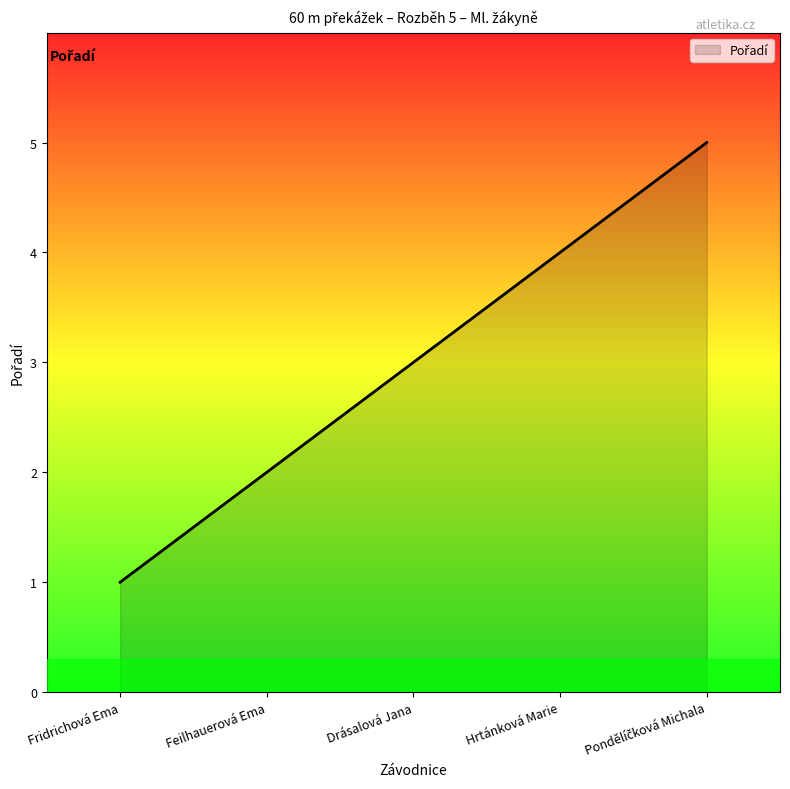

What position from the right is Drásalová Jana?

3